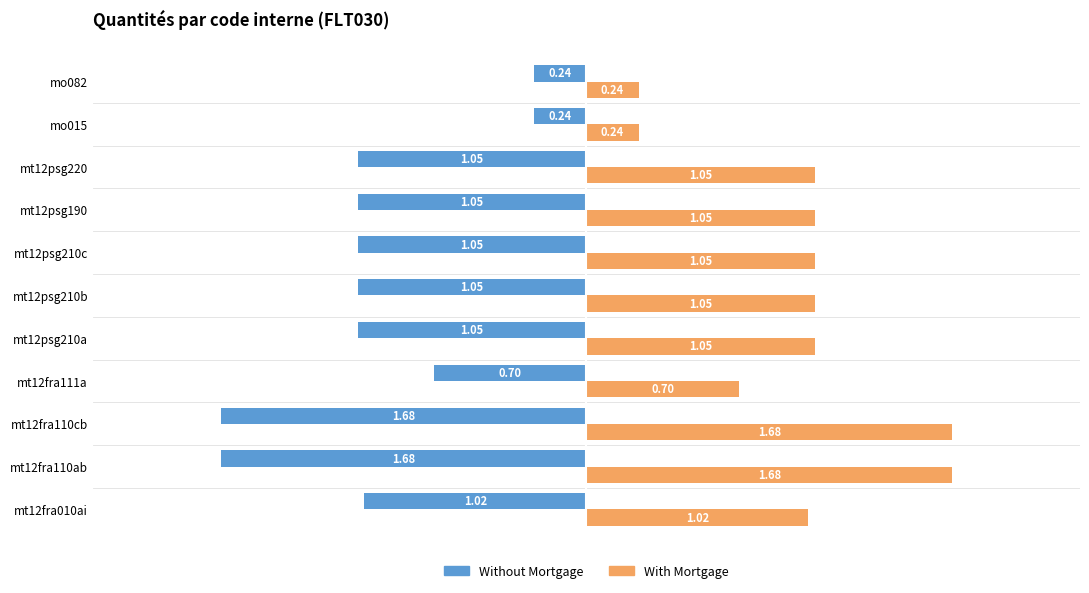

What are all the series names shown in the legend?

Without Mortgage, With Mortgage